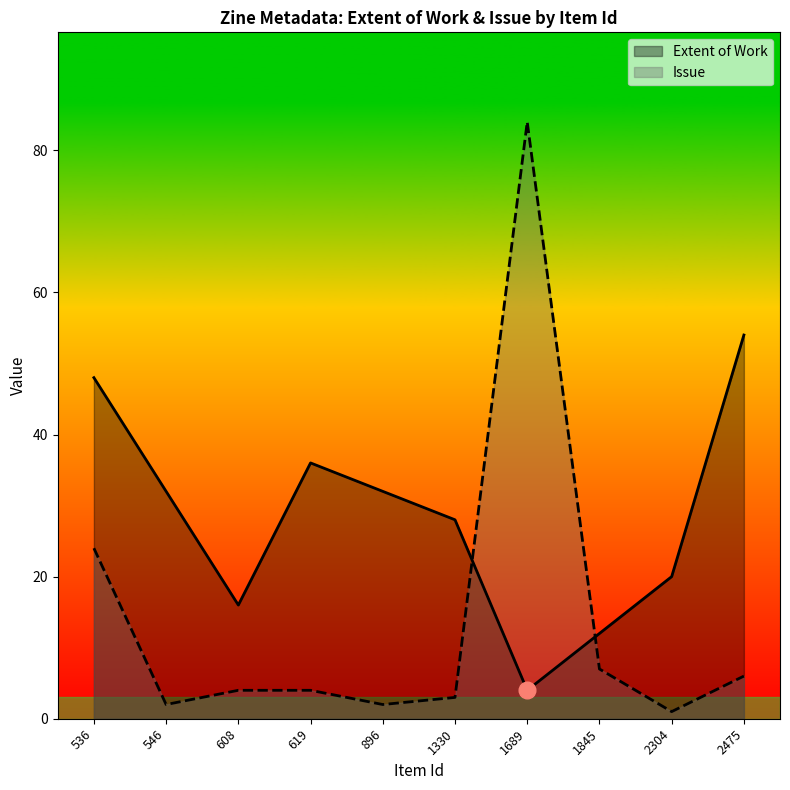

What are all the series names shown in the legend?

Extent of Work, Issue